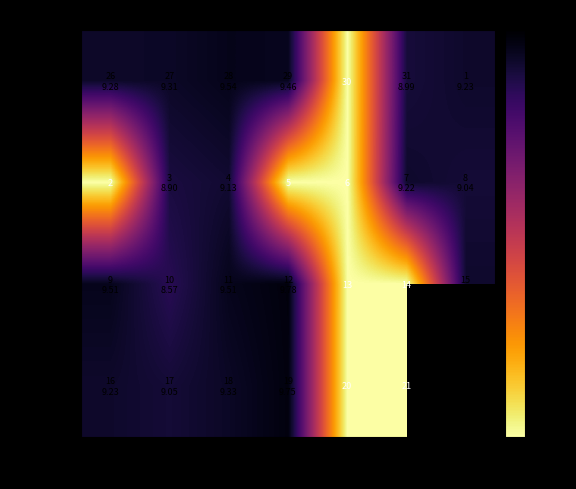

What is the difference between the maximum and minimum values in the Week 2 series?

9.2